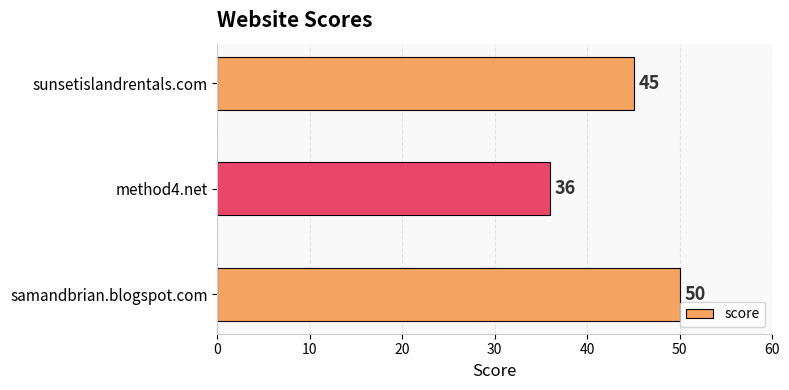

Reading top to bottom, list all the values displayed in this chart.

45	36	50